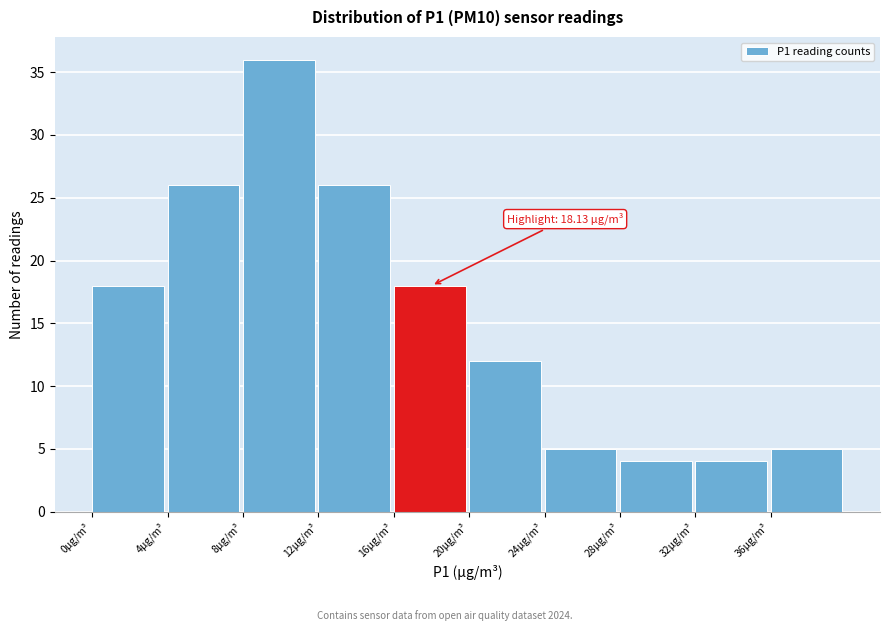

Which range on the x-axis has the tallest bar?

8 to 12